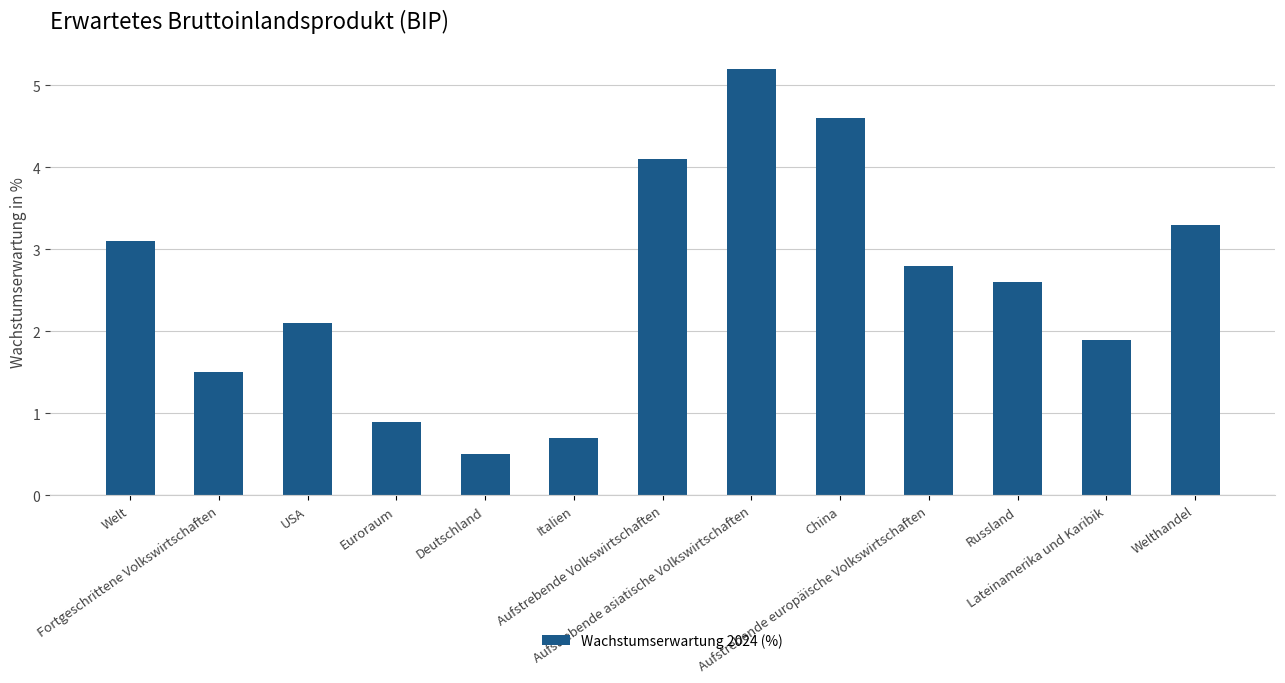

True or false: the data shows 0.5 at Deutschland.

True